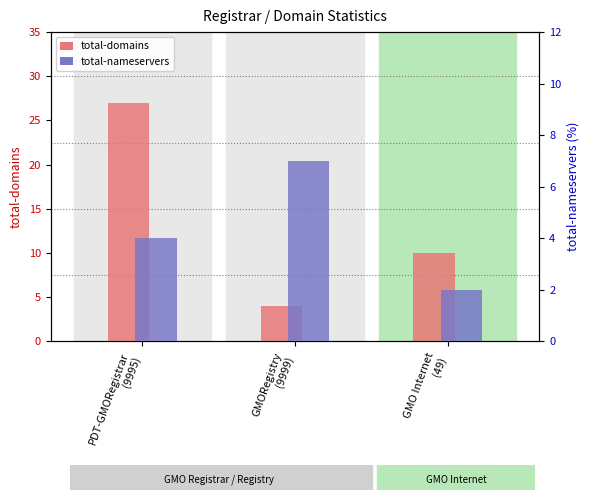

Reading left to right, transcribe all the data shown in this chart.

total-domains: 27	4	10
total-nameservers: 4	7	2